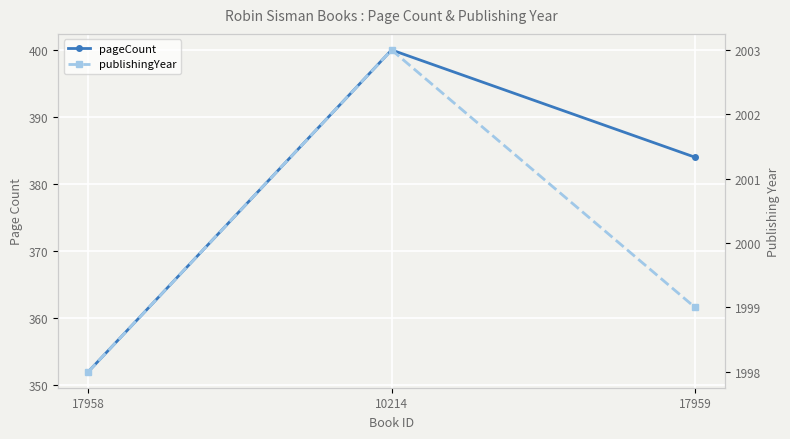

Is the value of pageCount at 17959 greater than the value of publishingYear at 10214?

No